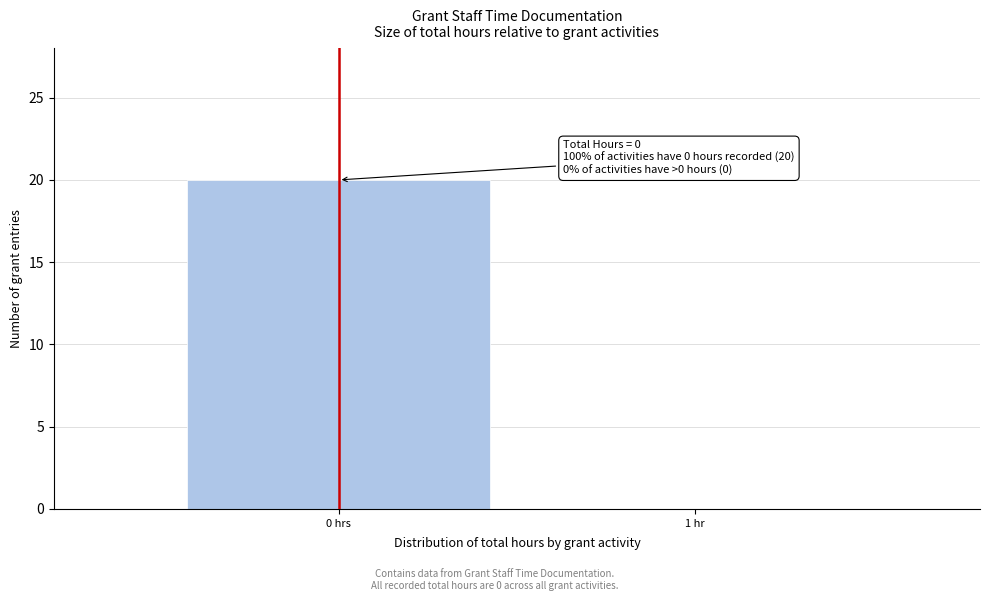

Reading left to right, extract all data points from this chart.

0 hrs=20	1 hr=0